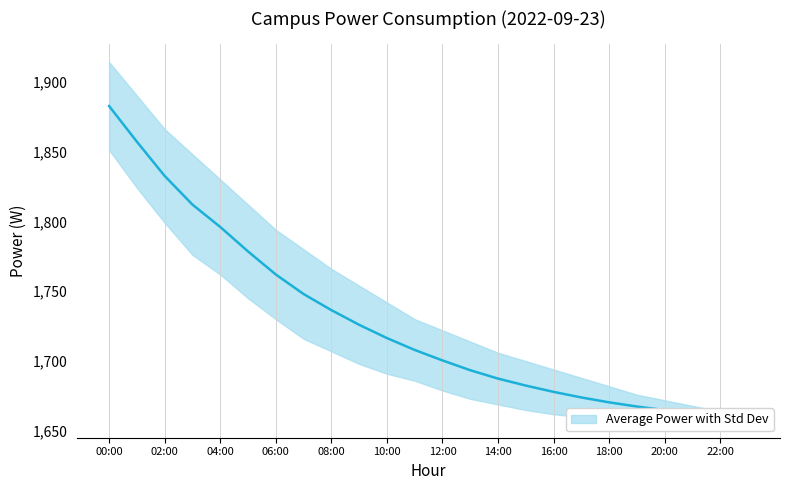

What is the sum of the values at 03:00 and 23:00?

3472.5